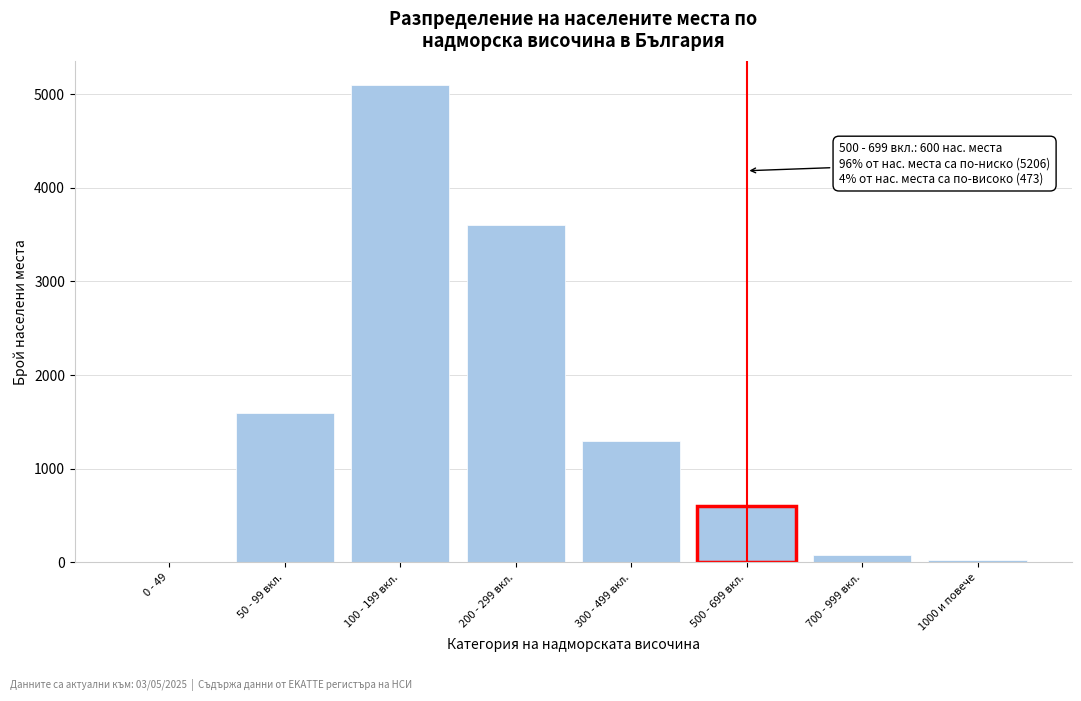

Reading left to right, what are all the values shown in this chart?

0 - 49=0	50 - 99 вкл.=1600	100 - 199 вкл.=5100	200 - 299 вкл.=3600	300 - 499 вкл.=1300	500 - 699 вкл.=600	700 - 999 вкл.=80	1000 и повече=30